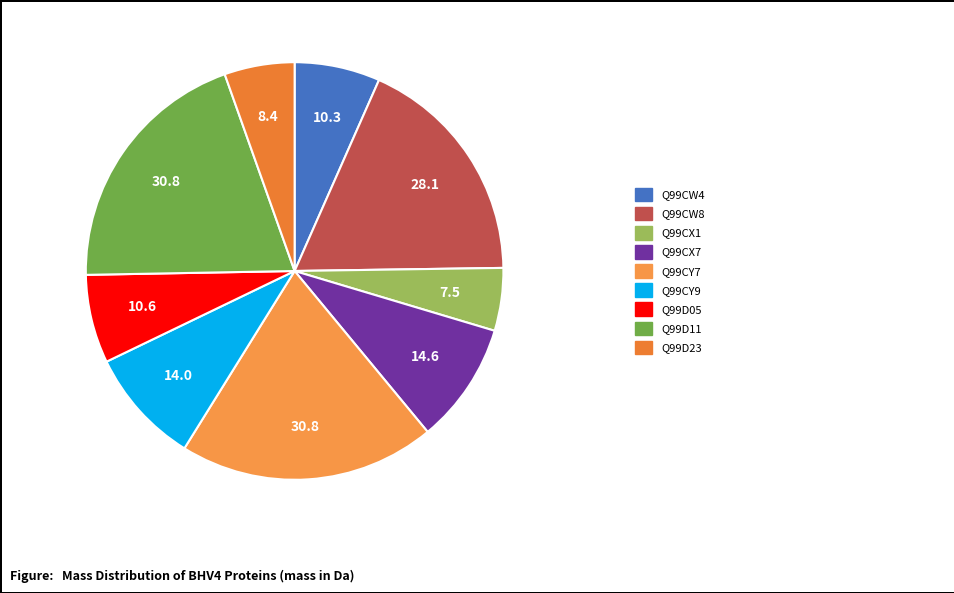

How many slices are in this pie chart?

9